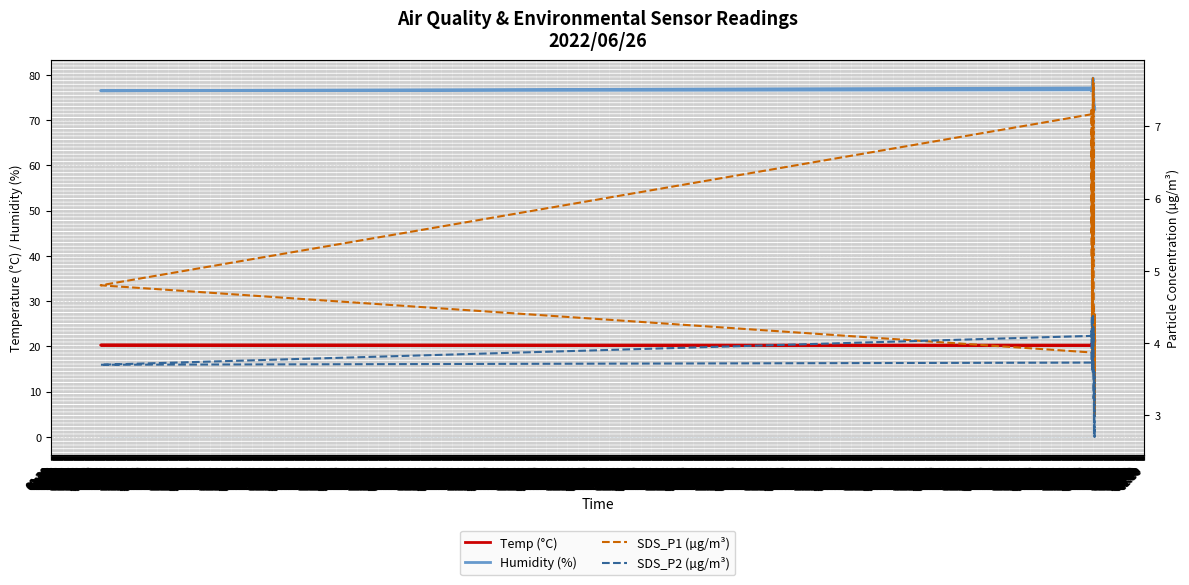

What is the minimum value shown in the chart?

2.7